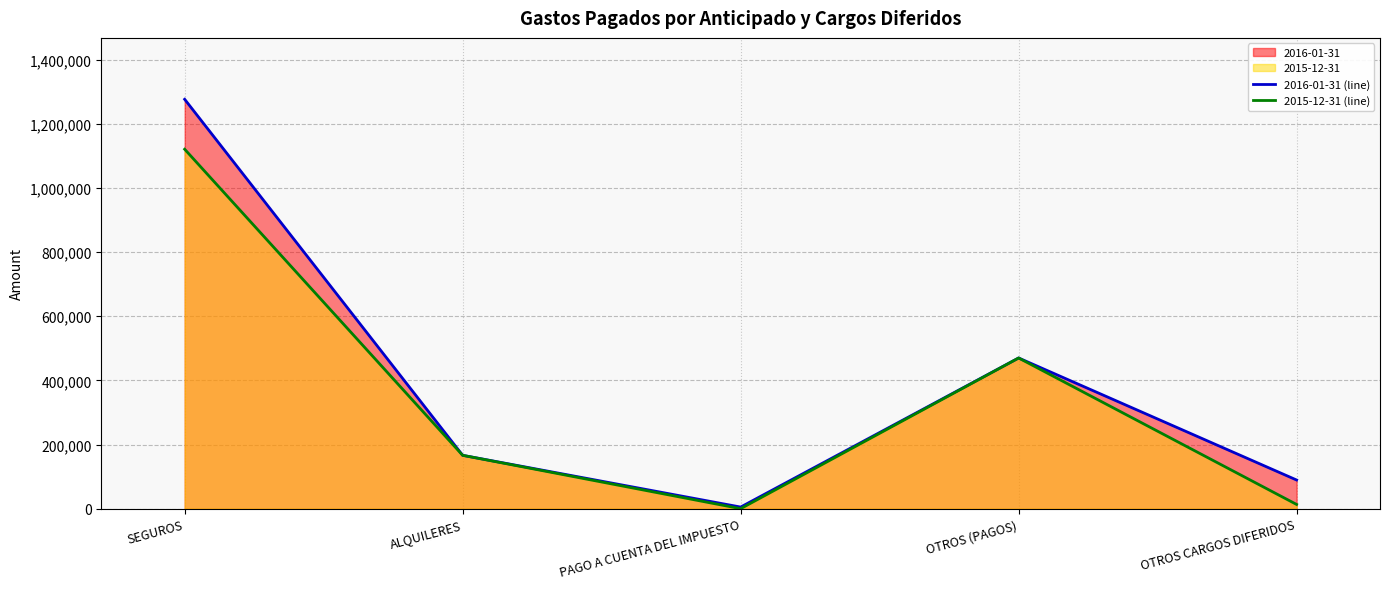

List the labels in order of 2015-12-31 (line) value, smallest first.

PAGO A CUENTA DEL IMPUESTO, OTROS CARGOS DIFERIDOS, ALQUILERES, OTROS (PAGOS), SEGUROS